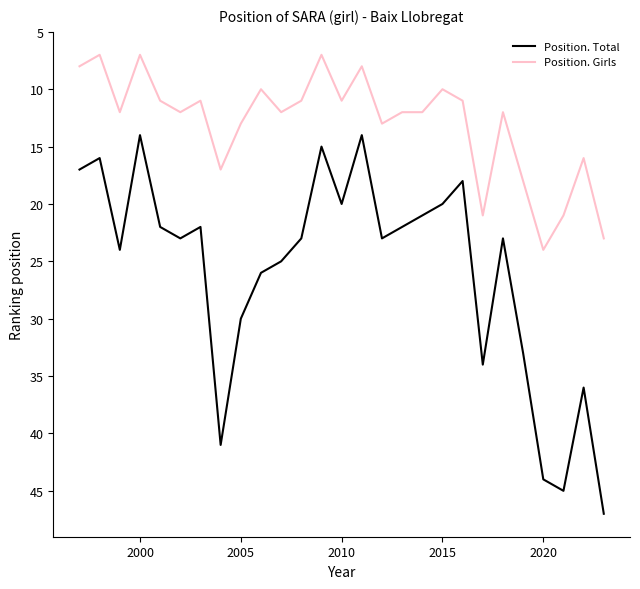

Which series has the largest total across all categories?

Position. Total